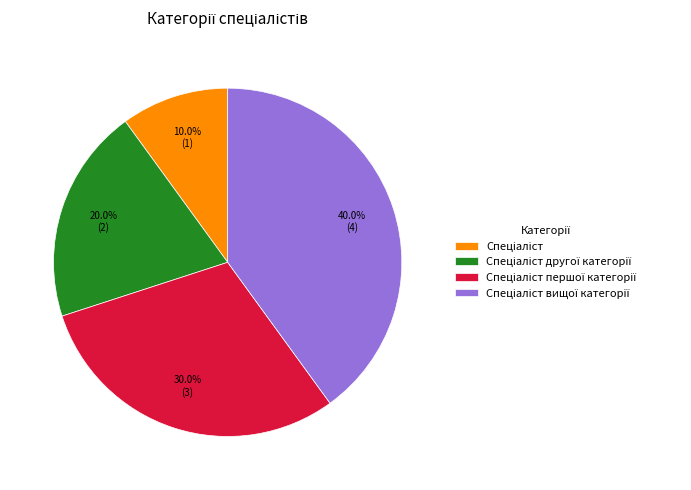

Is there a majority slice in this chart?

No